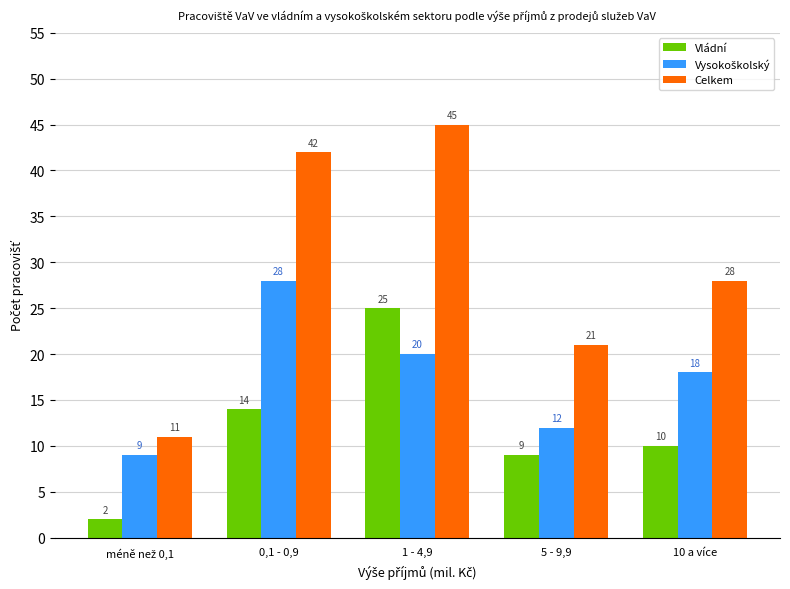

What is the label of the 2nd bar from the left?

0,1 - 0,9